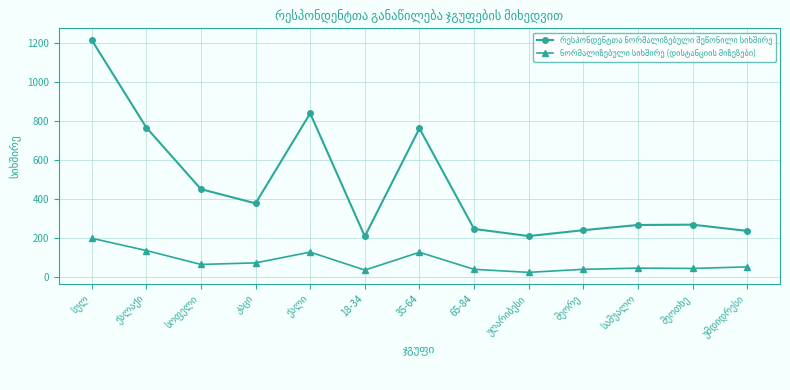

What is the spread (max minus min) of values at 35-64?

636.6